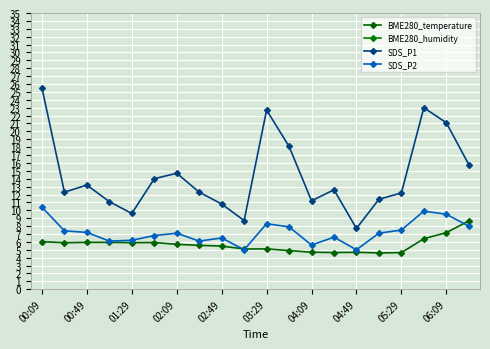

Reading left to right, extract all data points from this chart.

BME280_temperature: 6.0	5.9	5.9	5.9	5.9	5.9	5.7	5.6	5.5	5.1	5.1	4.9	4.7	4.7	4.7	4.6	4.6	6.4	7.2	8.7
BME280_humidity: 62.0	62.3	62.5	62.5	62.5	62.6	62.7	63.0	63.3	63.5	64.1	64.1	64.3	64.9	65.3	65.7	65.8	65.7	65.3	64.0
SDS_P1: 25.5	12.3	13.2	11.1	9.6	14.0	14.7	12.3	10.8	8.7	22.7	18.1	11.2	12.6	7.7	11.4	12.2	23.0	21.1	15.8
SDS_P2: 10.4	7.4	7.2	6.1	6.2	6.8	7.1	6.1	6.5	5.0	8.3	7.9	5.6	6.6	5.0	7.1	7.5	9.9	9.5	8.0